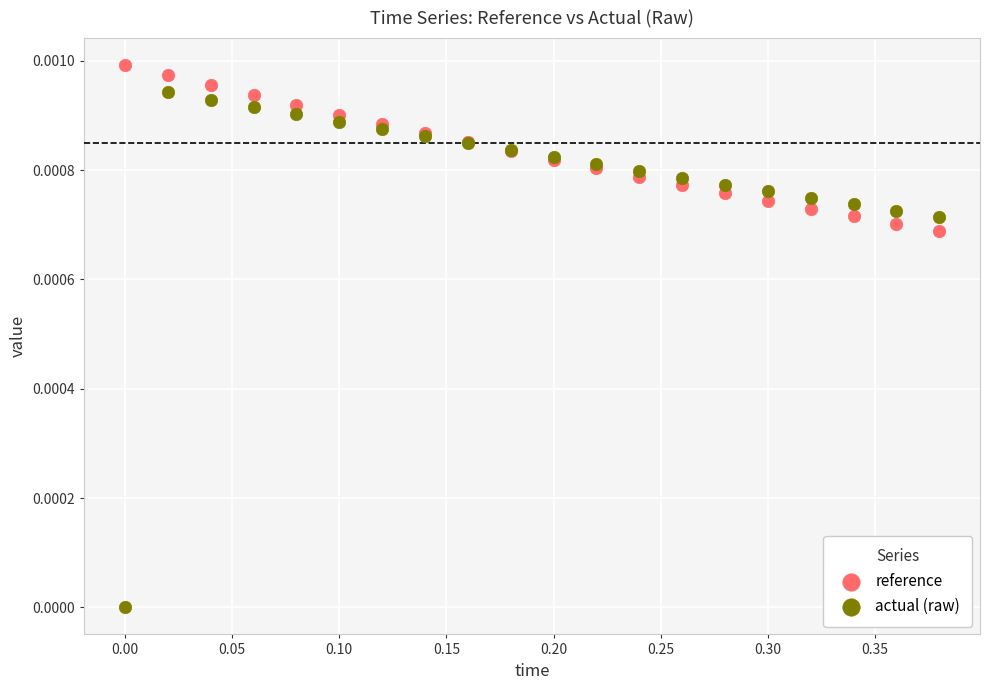

Which series reaches the maximum Y coordinate?

reference